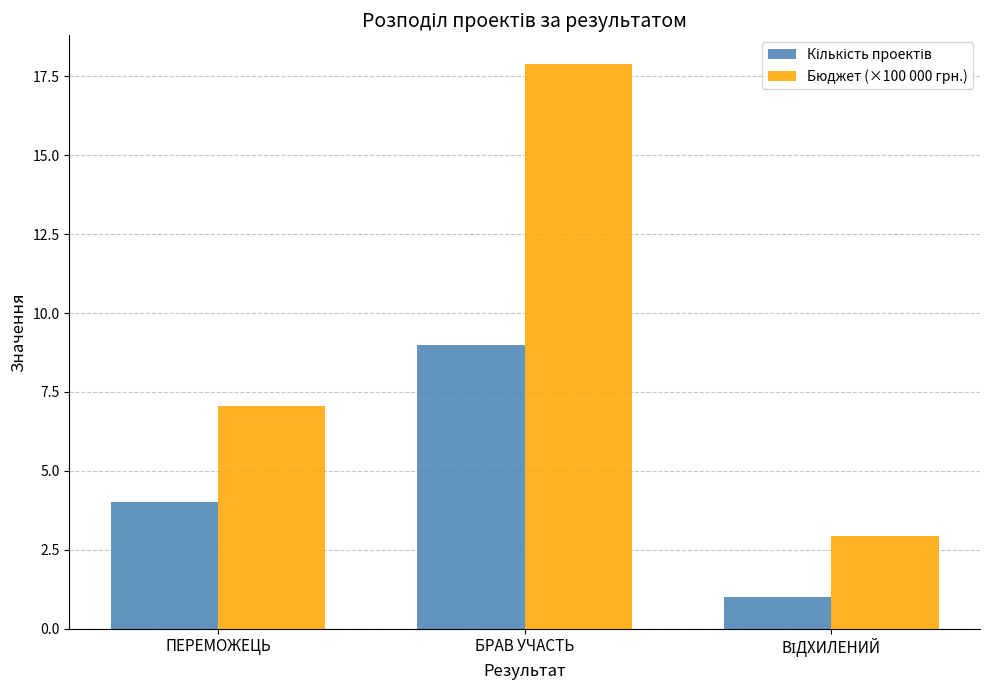

Which series has the largest range (max minus min)?

Бюджет (×100 000 грн.)